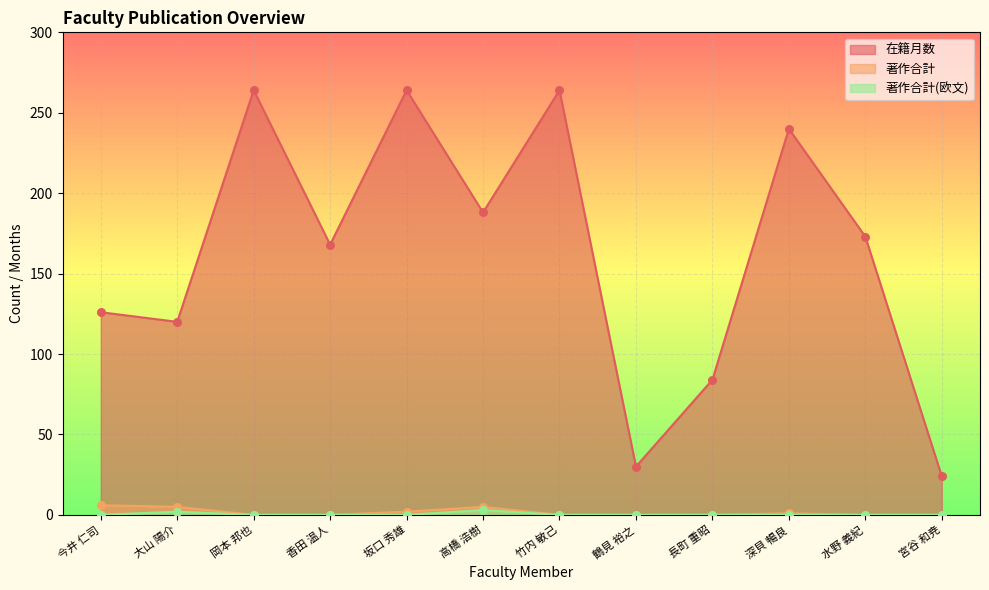

Which series has the largest Y range (max minus min)?

在籍月数